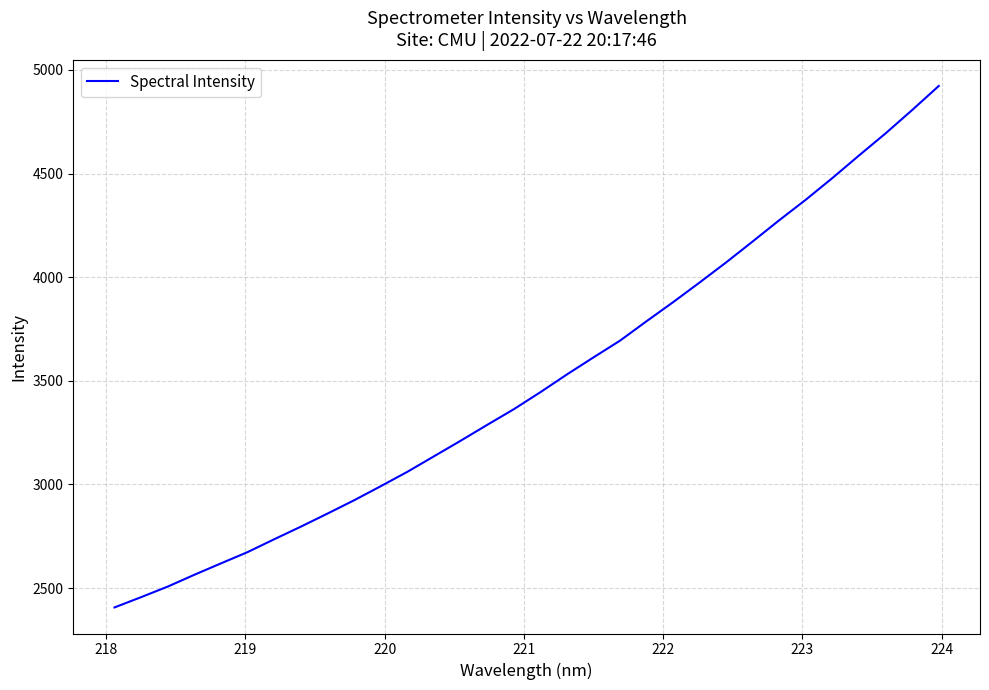

What is the smallest value displayed?

2406.3